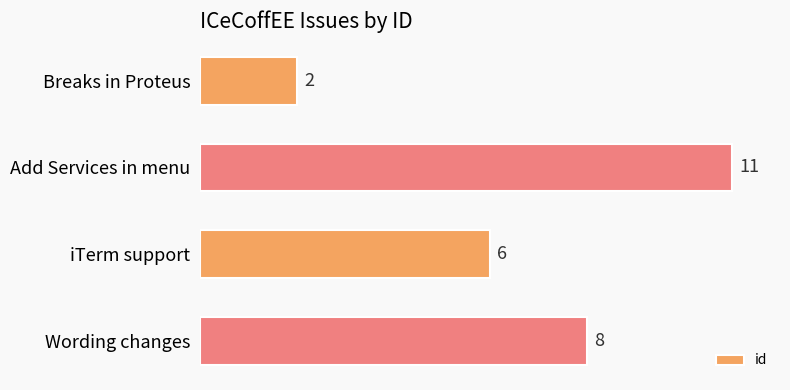

Rank the categories by value from lowest to highest.

Breaks in Proteus, iTerm support, Wording changes, Add Services in menu